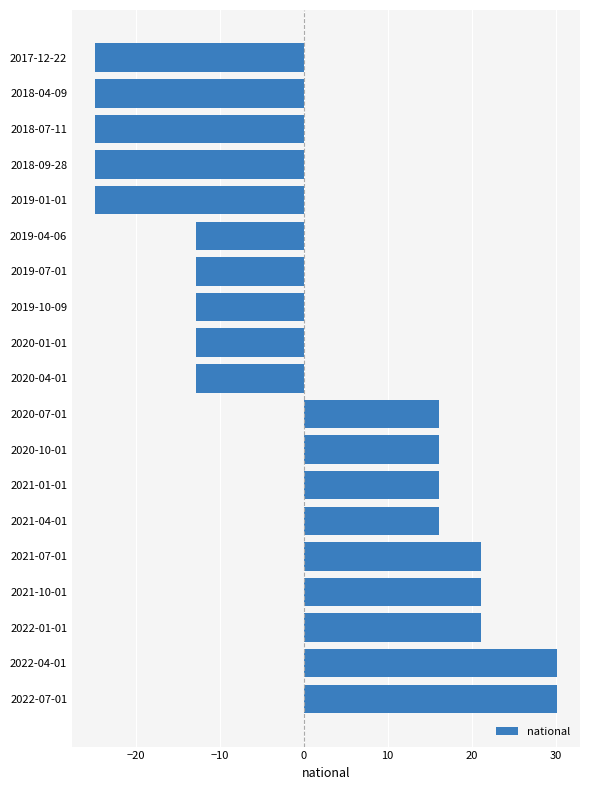

What is the label of the 14th bar from the top?

2021-04-01